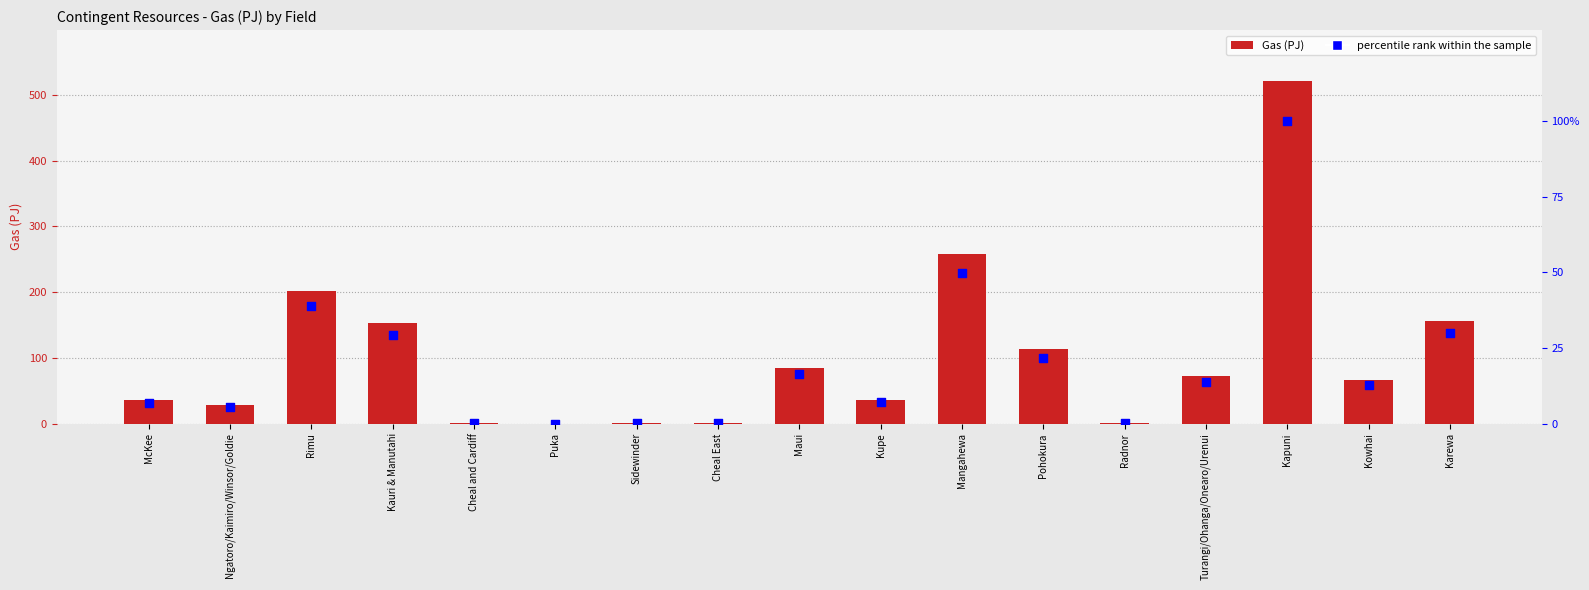

Which series reaches the minimum Y coordinate?

Gas (PJ)